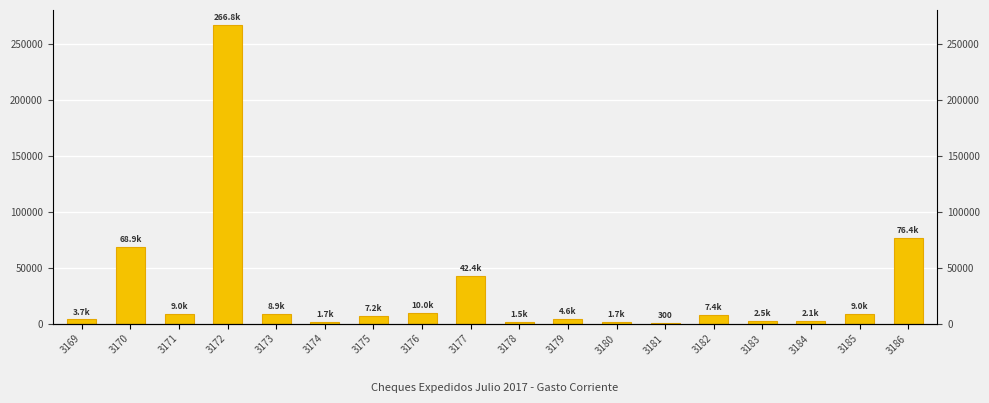

How many values are below 7424?

9